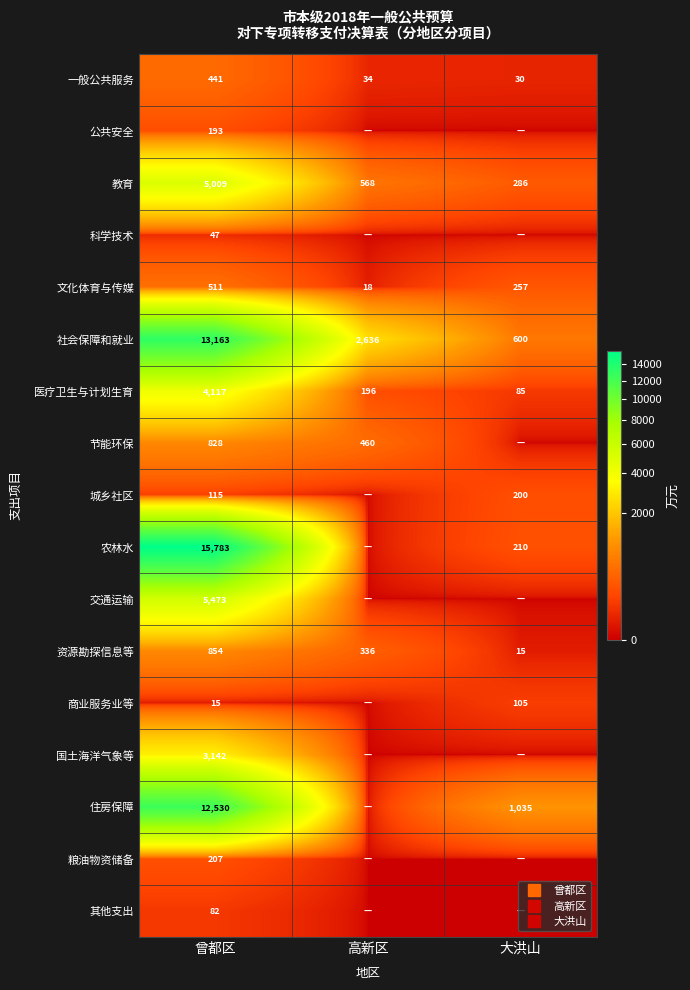

How many values in the 国土海洋气象等 series exceed 0?

1